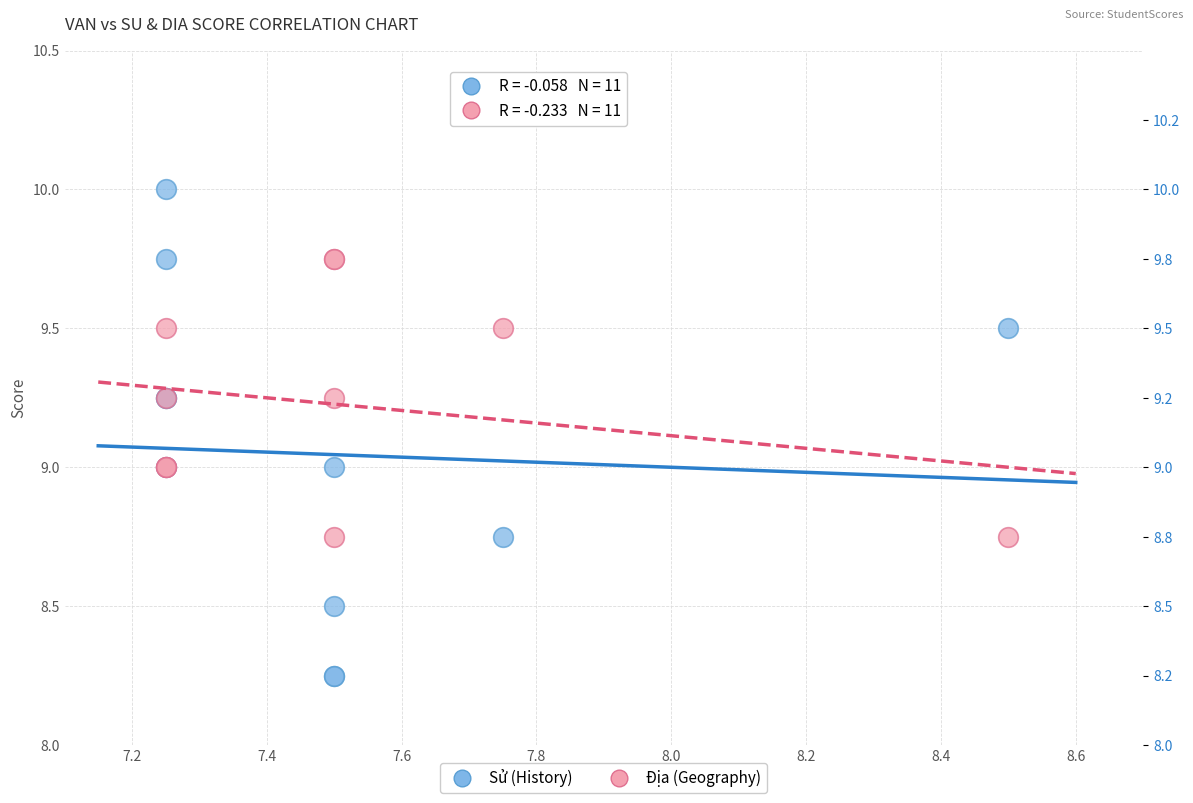

Which series contains the lowest Y value?

Sử (History)